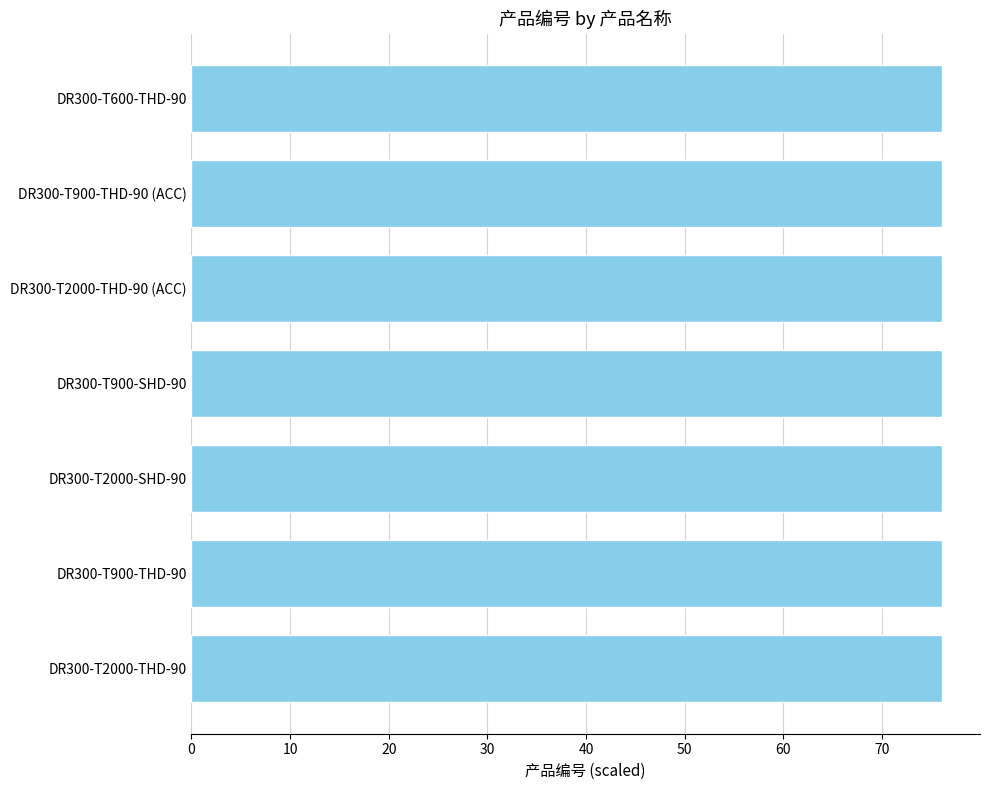

What is the average value?

76.1